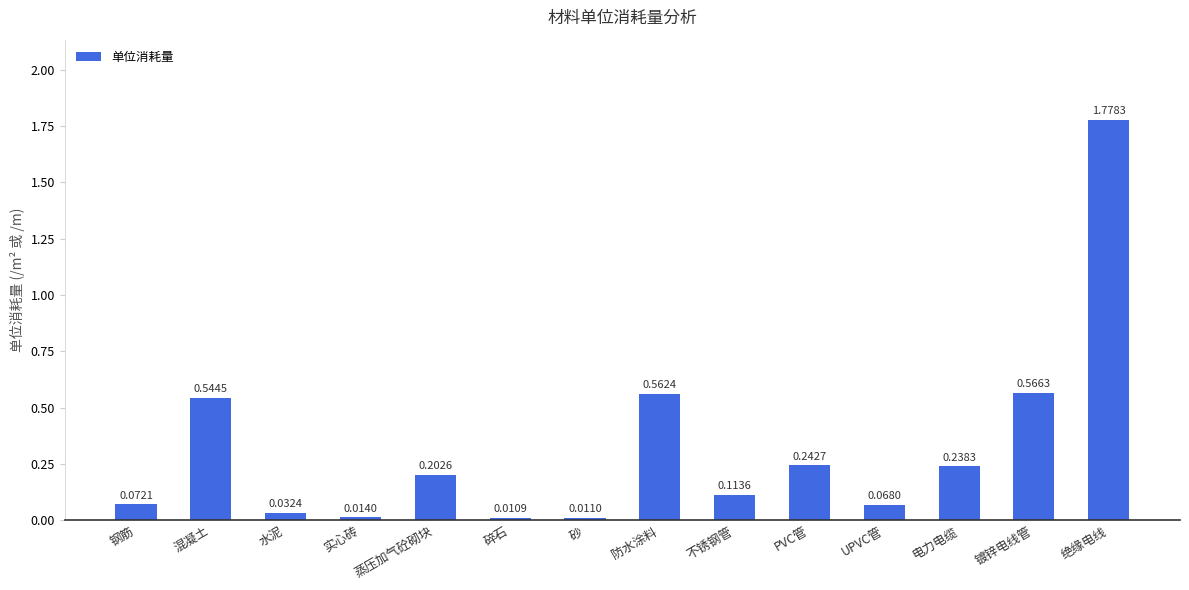

What is the sum of all values?

4.5